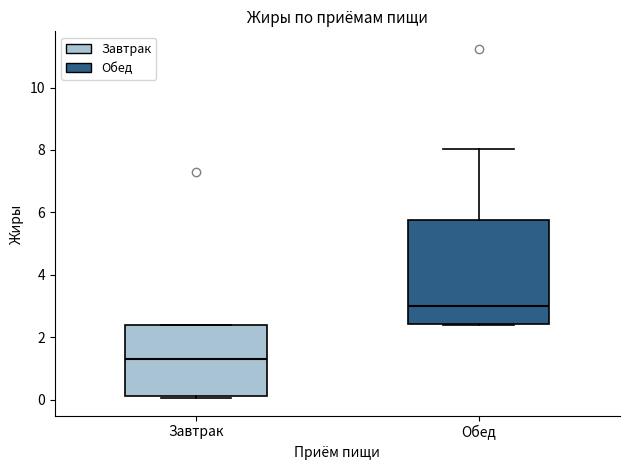

Which box's median line is the highest?

Обед